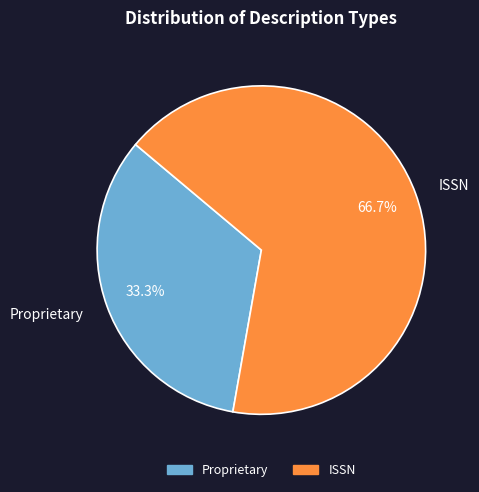

Between ISSN and Proprietary, which is larger?

ISSN